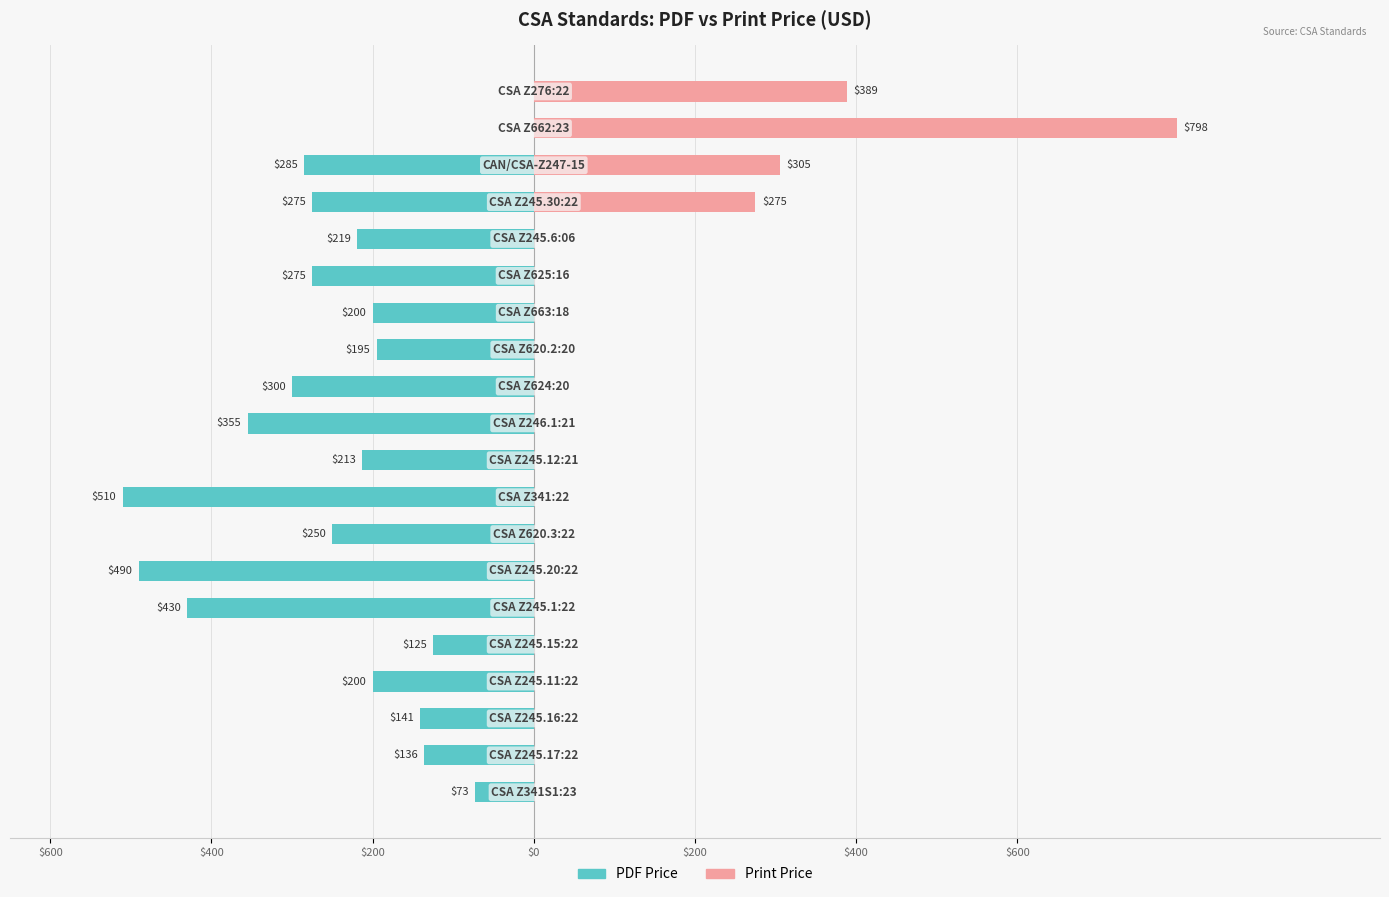

What is the highest value of the Print Price series?

798